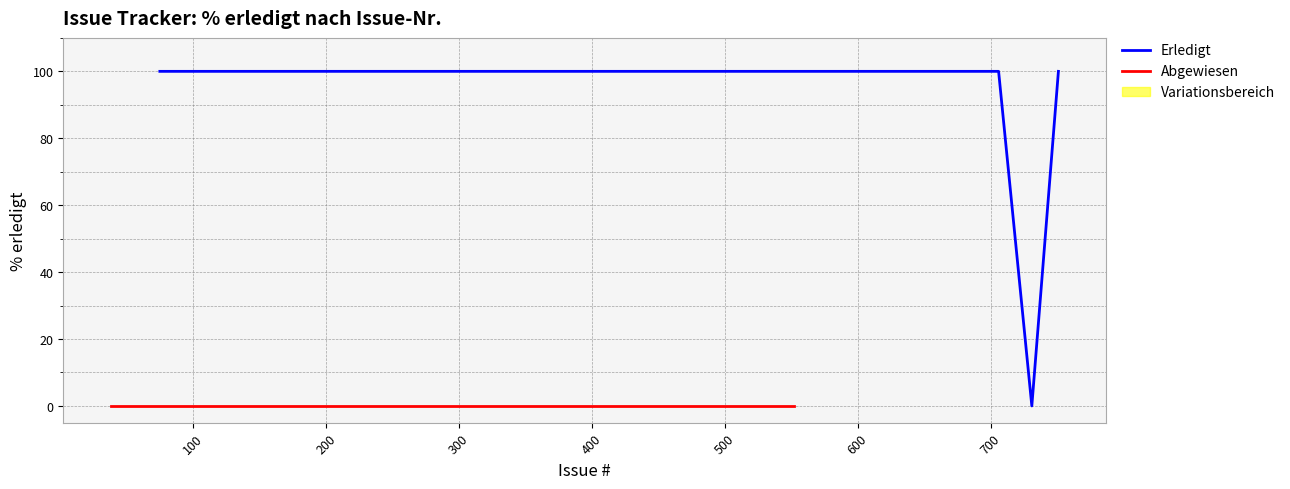

Which series has the widest spread of values?

Erledigt